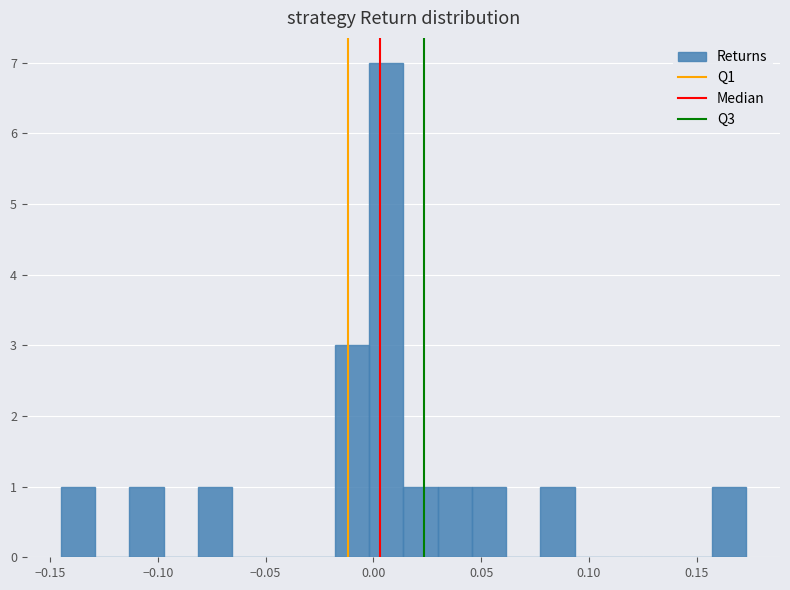

Read against the x-axis, roughly where is the centre of the tallest bar?

0.005